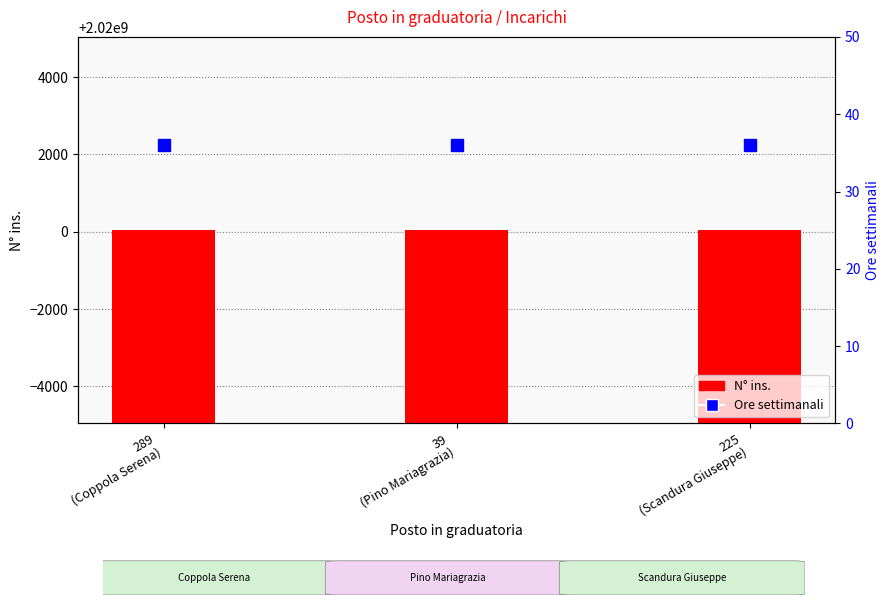

What is the value of the Ore settimanali bar at the 3rd from the left?

36